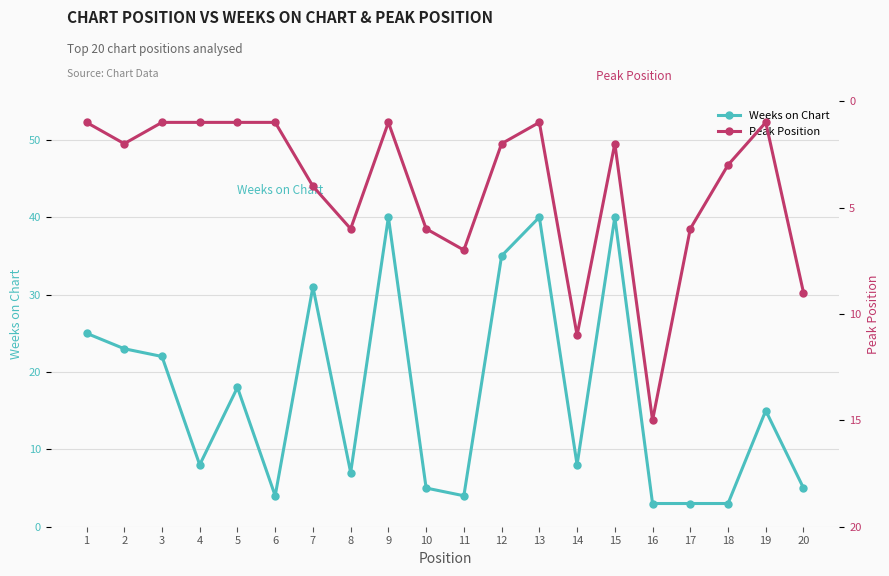

What is the highest value of the Peak Position series?

15